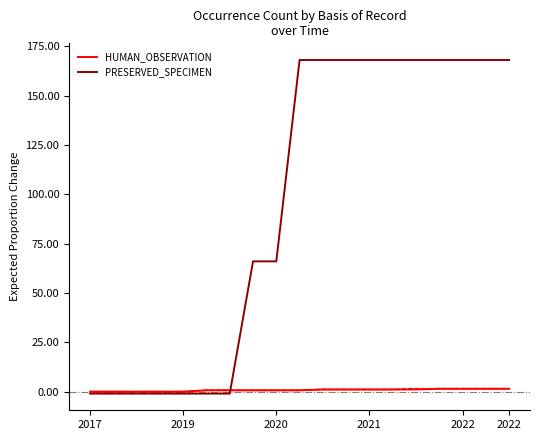

Reading right to left, transcribe all the data shown in this chart.

HUMAN_OBSERVATION: 1.5	1.5	1.5	1.5	1.1	1.1	1.1	1.1	1.1	0.7	0.7	0.7	0.7	0.7	0.0	0.0	0.0	0.0	0.0
PRESERVED_SPECIMEN: 168.0	168.0	168.0	168.0	168.0	168.0	168.0	168.0	168.0	168.0	66.0	66.0	-1.0	-1.0	-1.0	-1.0	-1.0	-1.0	-1.0